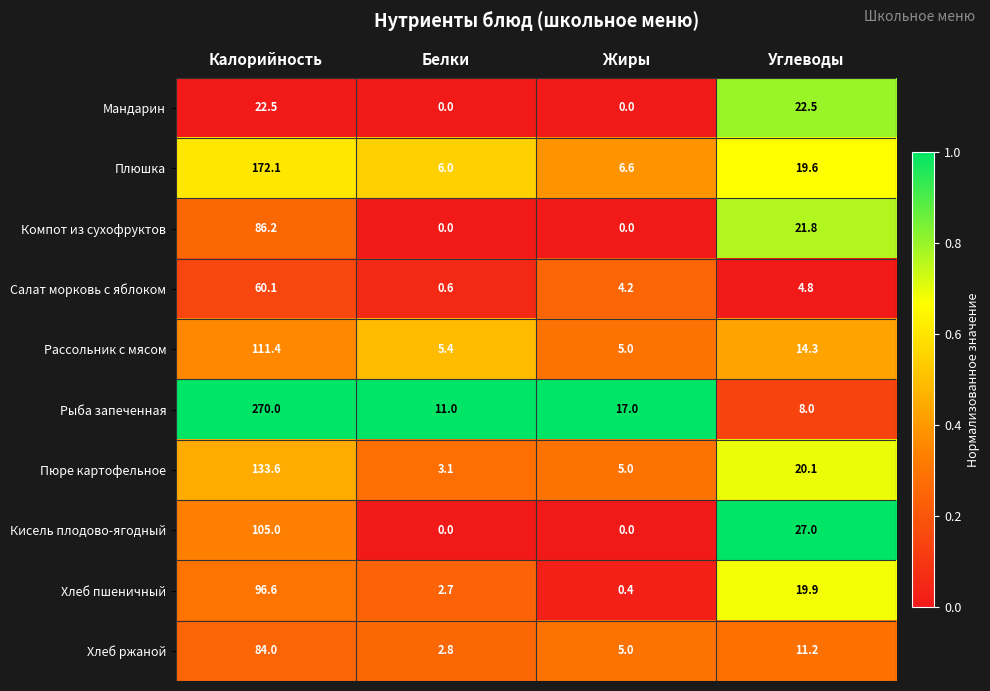

What is the difference between the highest and lowest values at Белки?

11.0